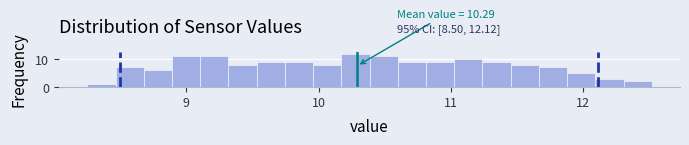

Around what value on the x-axis is the tallest bar? Give the approximate position of its centre, as read against the axis.

10.3